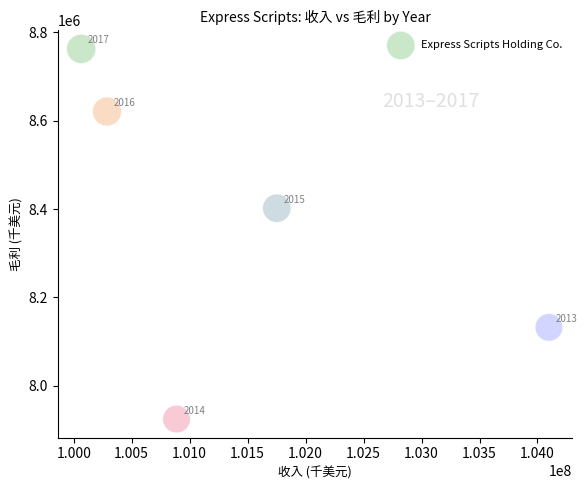

What Y value in the scatter plot is closest to 8343600?

8401900